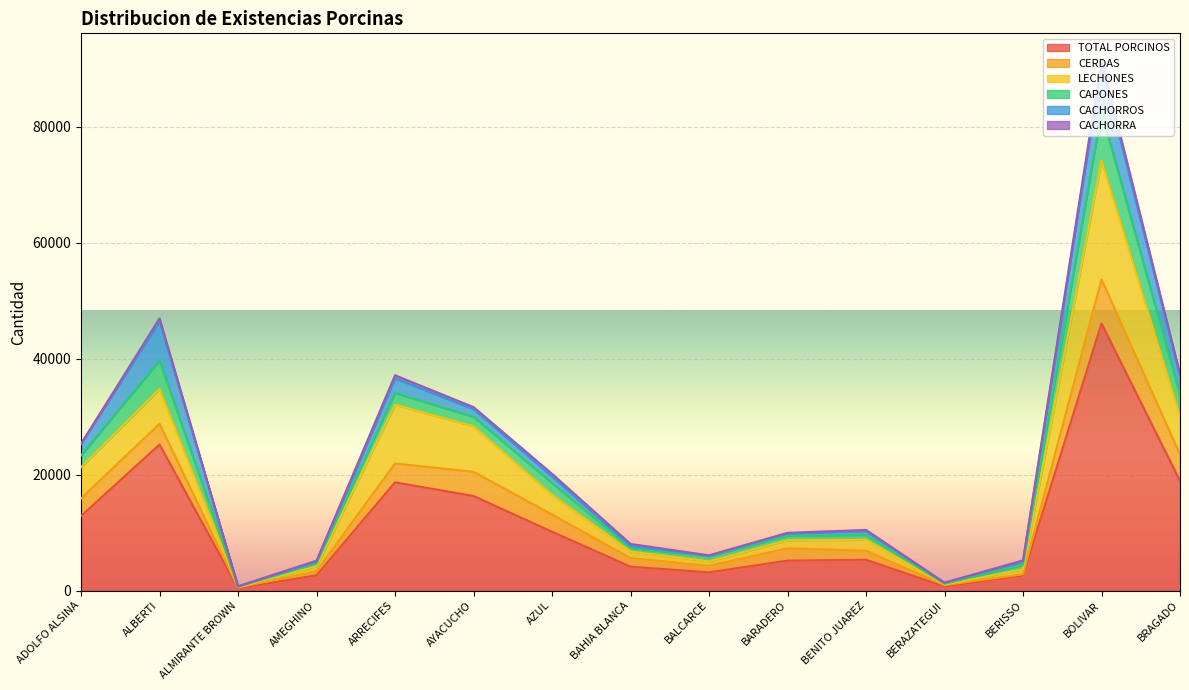

The value of LECHONES at BARADERO is 2286. True or false?

False